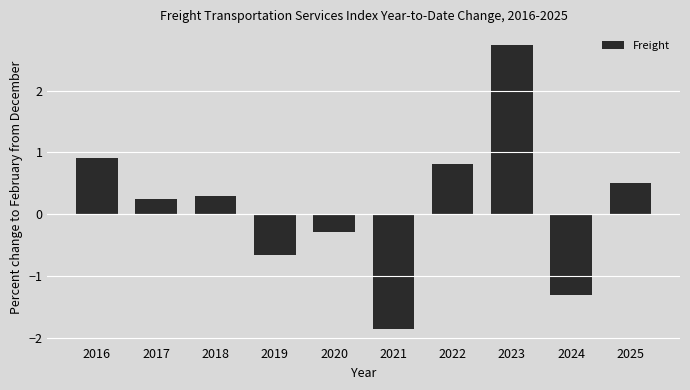

How many data points are above 0?

6